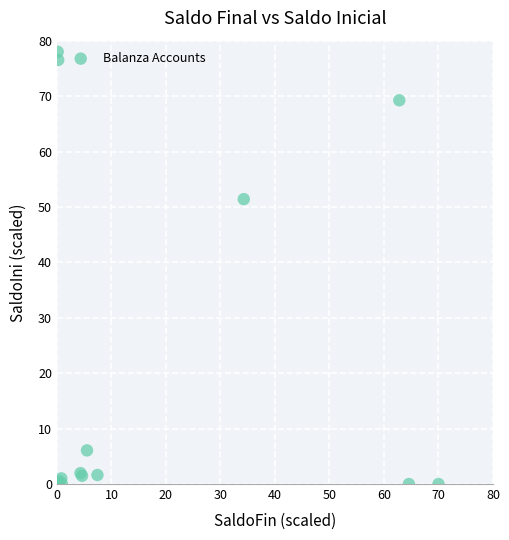

What Y value in the scatter plot is closest to 39?

51.4